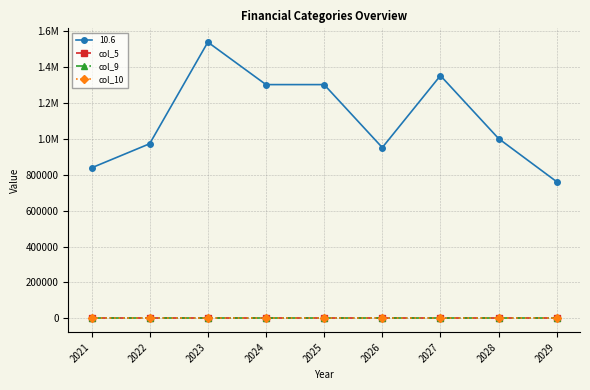

Which category has the highest value across all series?

2023